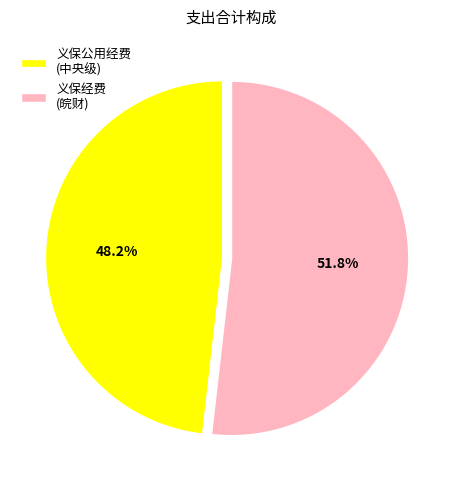

Count the number of slices in the pie.

2